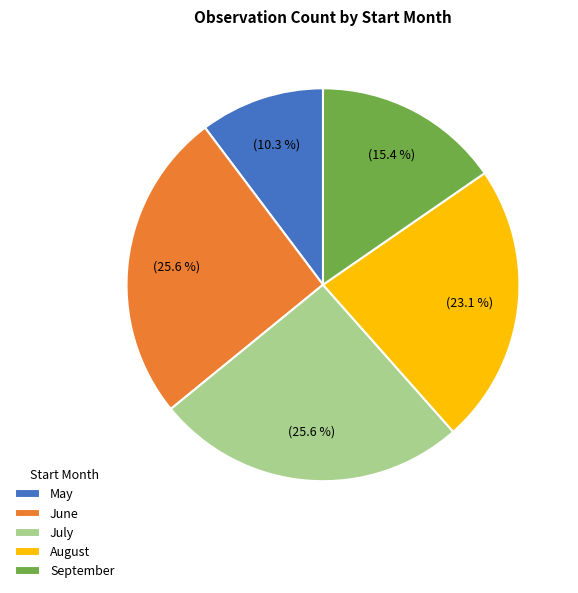

Does June account for over 50% of the chart?

No